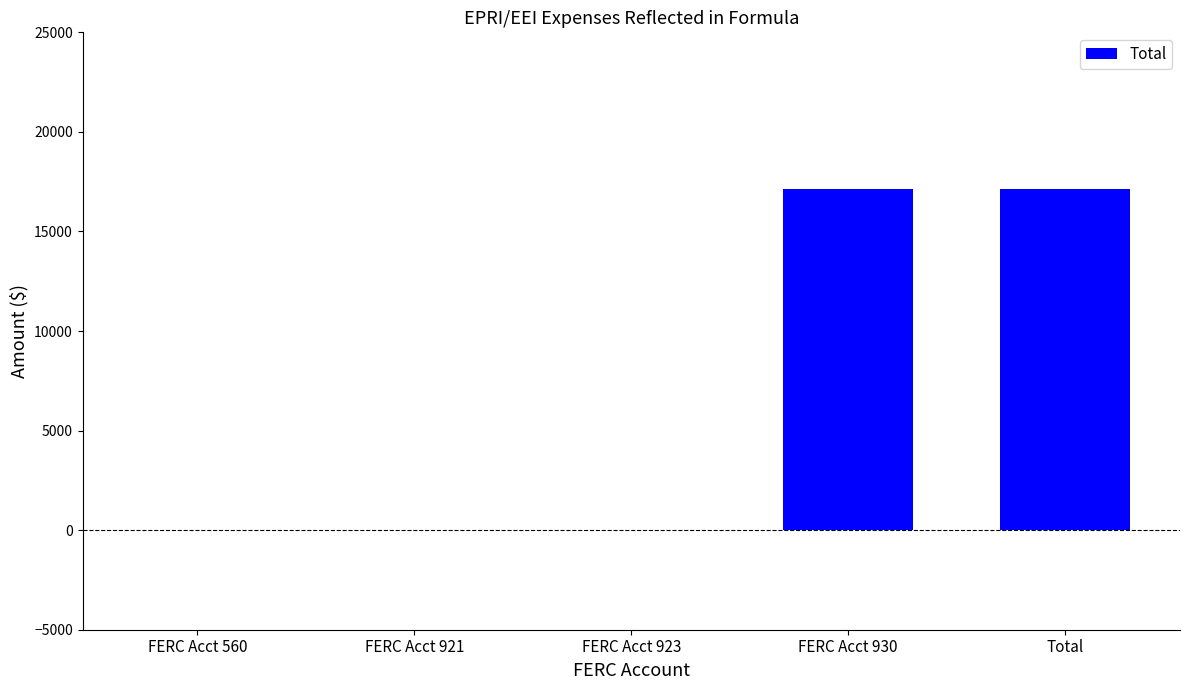

True or false: the data shows 17136.7 at FERC Acct 930.

True